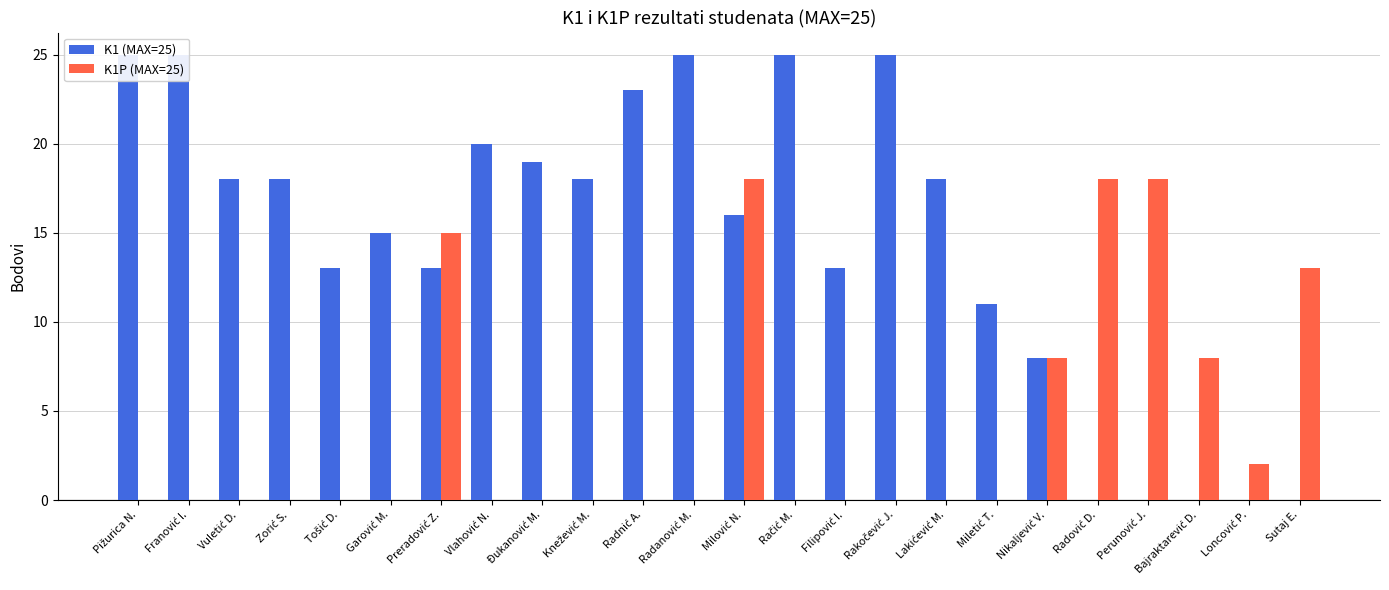

Count the K1P (MAX=25) values in the range 0 to 8.

19